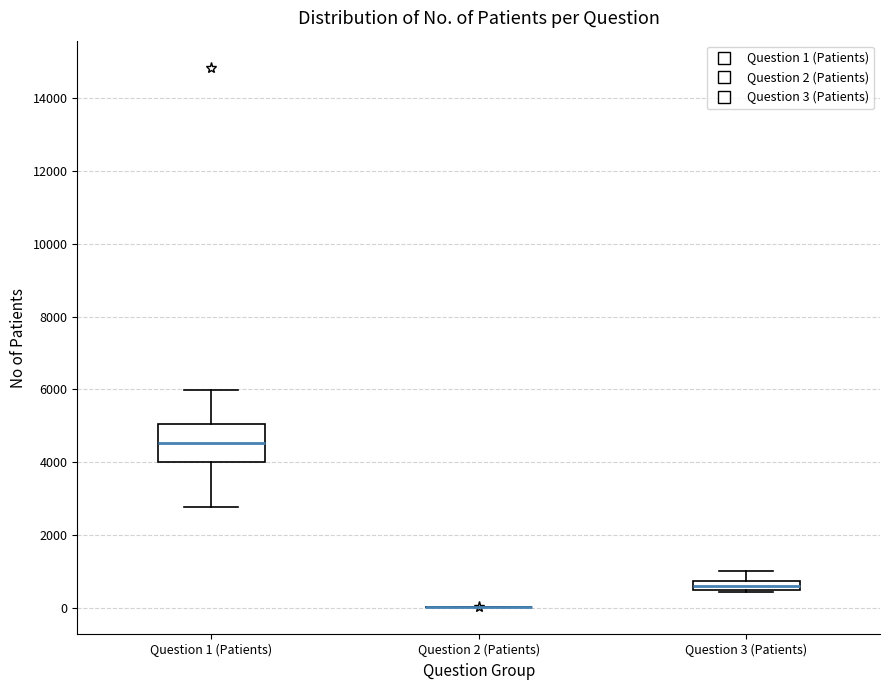

Which box is the tallest, from its lower edge to its upper edge?

Question 1 (Patients)